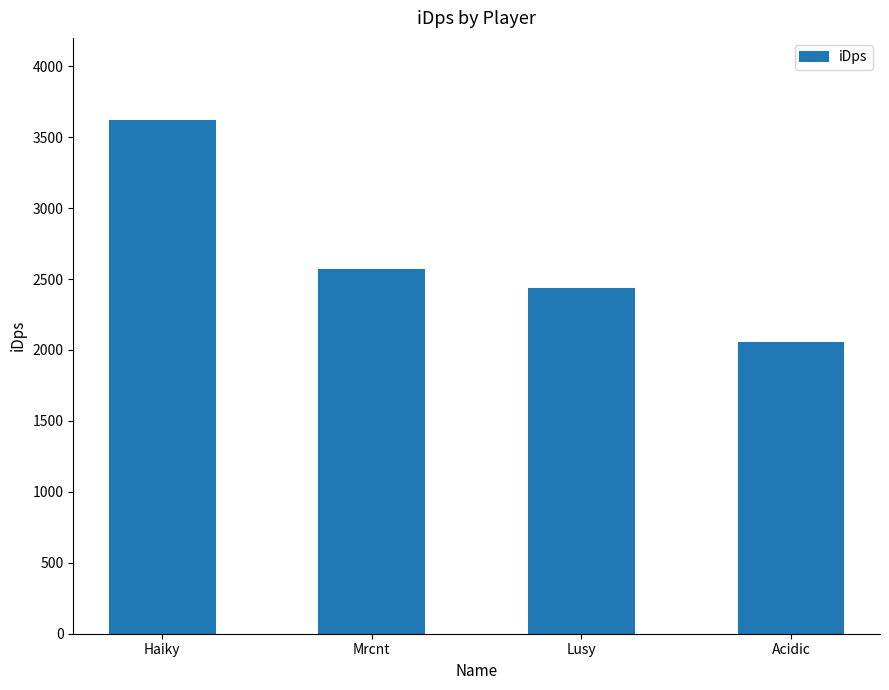

How many distinct data groups are displayed?

1